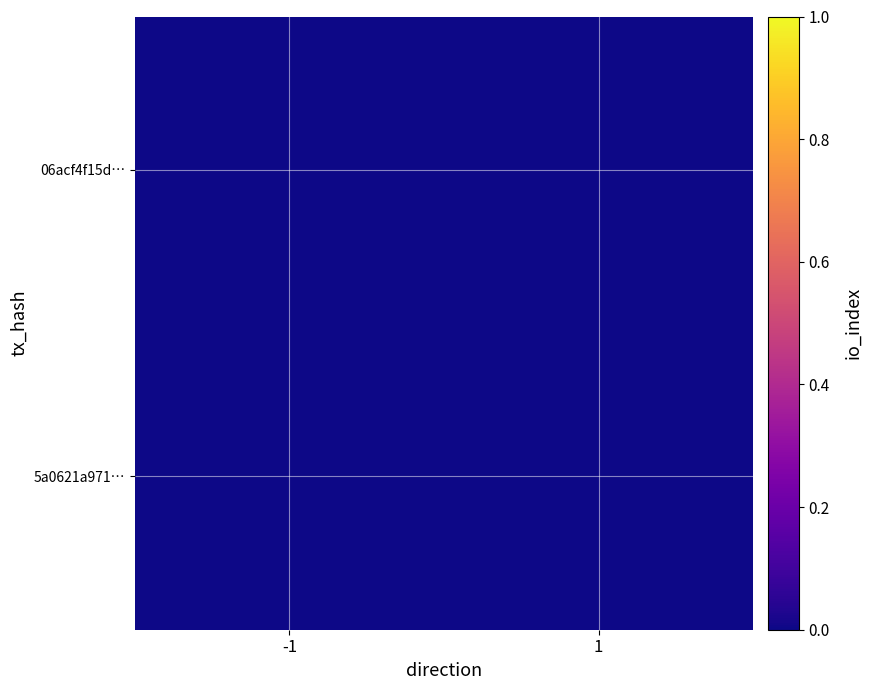

At how many categories does at least one series exceed 0?

1